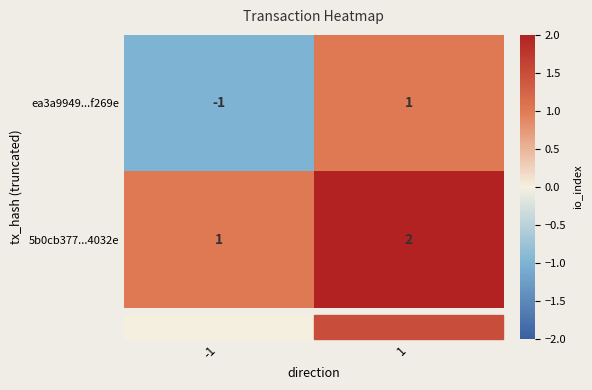

Which label corresponds to the smallest value in the chart?

-1